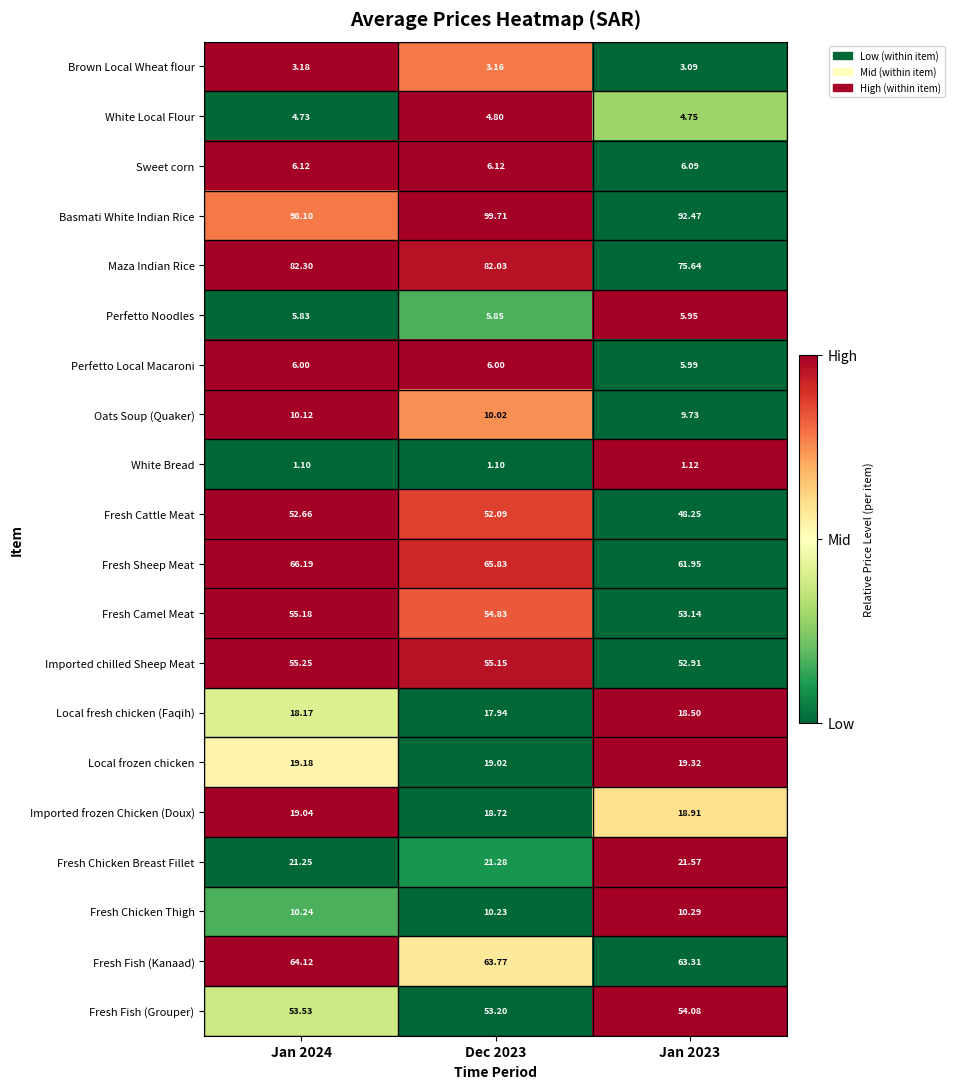

Which series has the largest range (max minus min)?

Basmati White Indian Rice